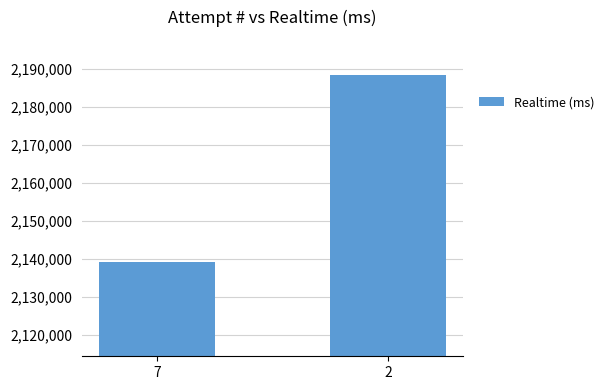

What is the change in value from 7 to 2?

+49388